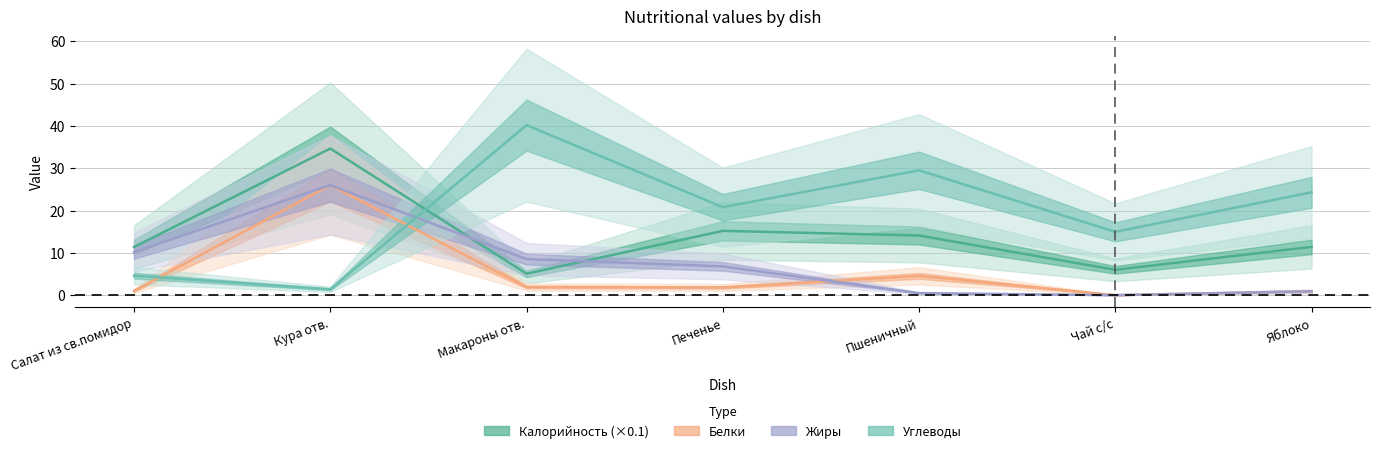

Does the chart have visible grid lines?

Yes